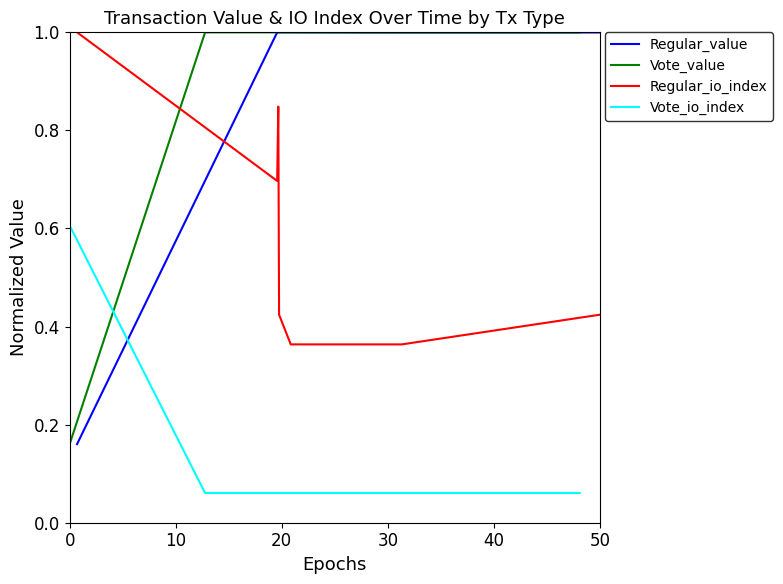

Which series has the largest total across all categories?

Regular_value